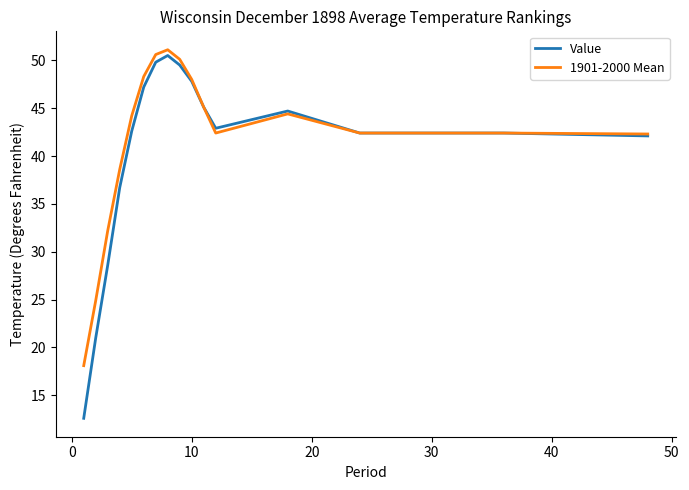

What is the highest value of the Value series?

50.5